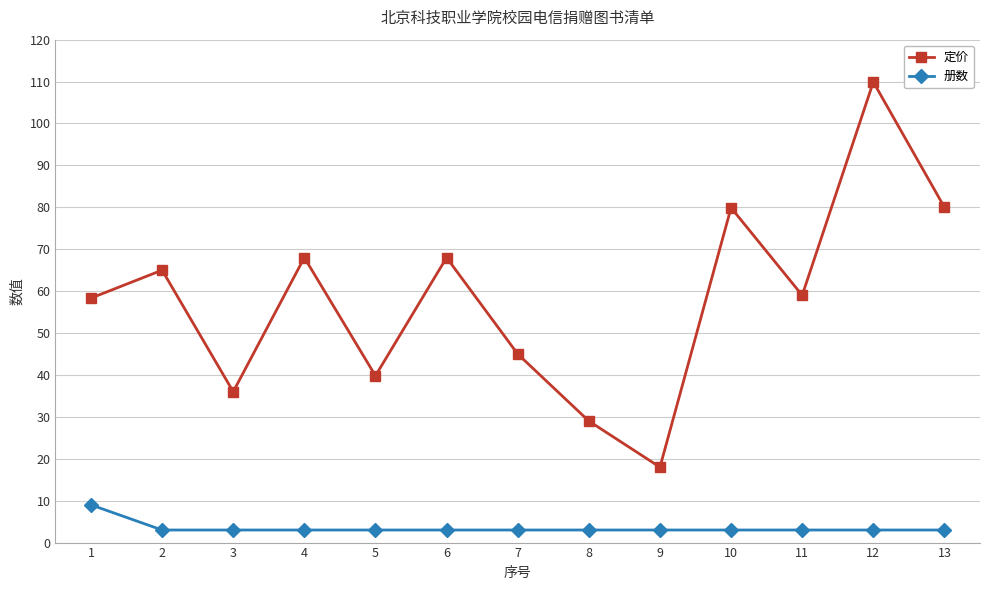

Between 8 and 9, which series saw the biggest shift?

定价